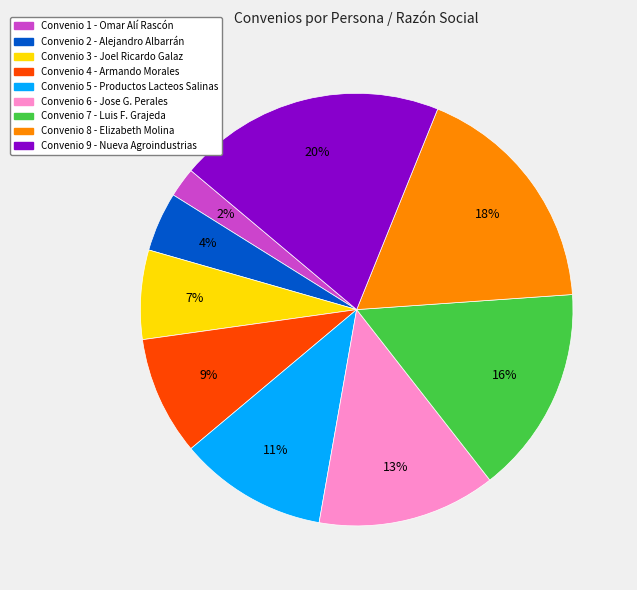

Is there any slice that represents more than half of the pie?

No